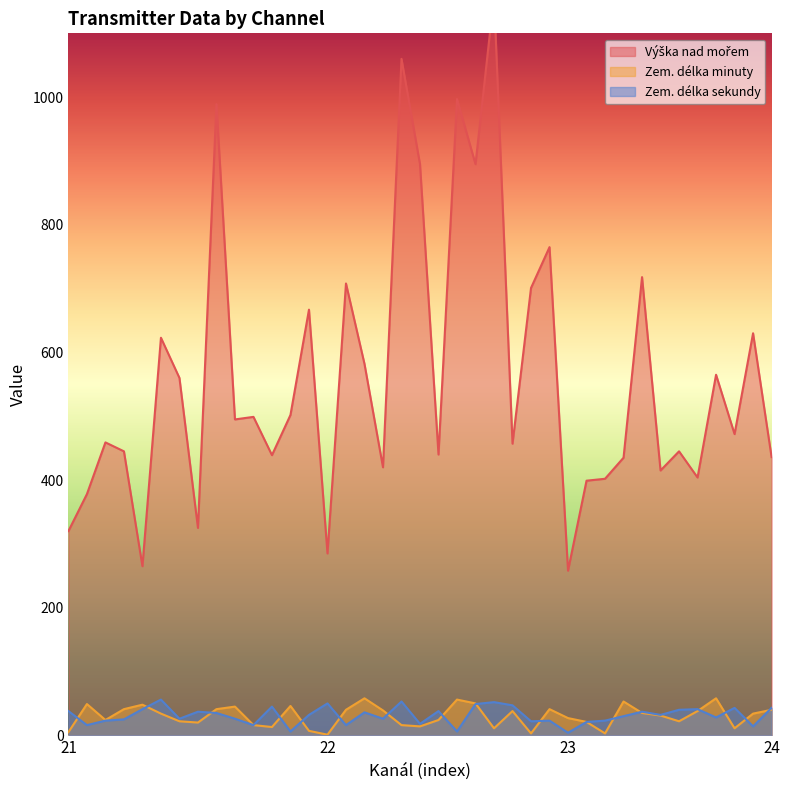

What is the spread (max minus min) of values at 23?

254